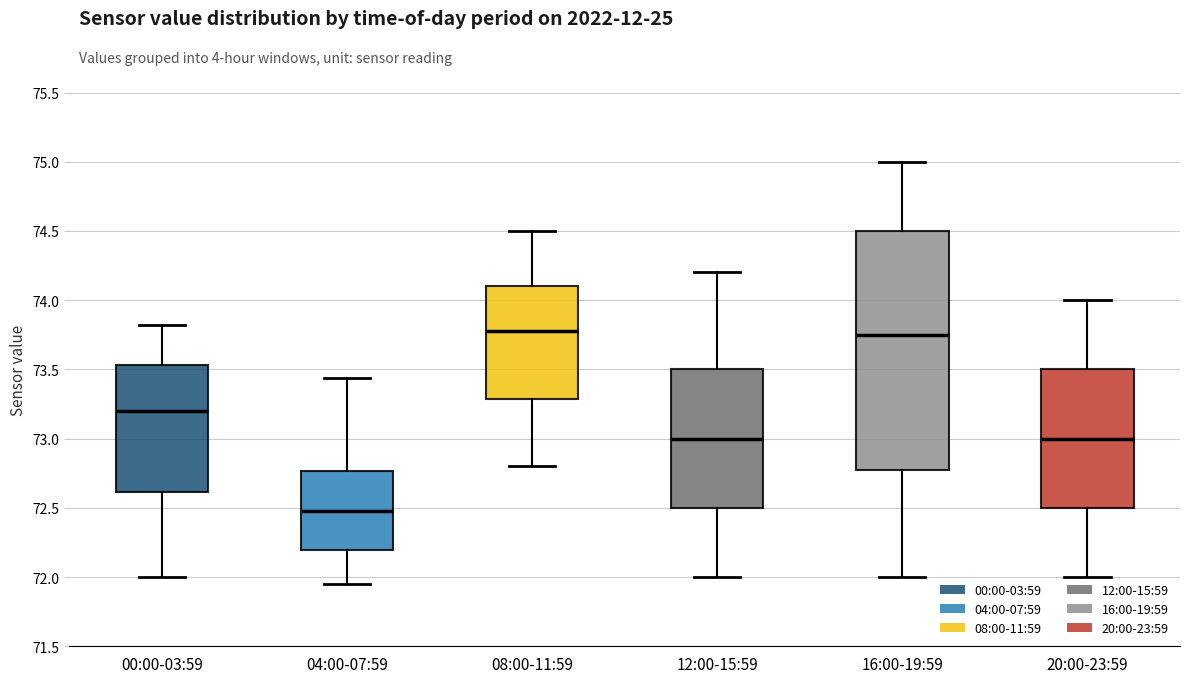

Reading left to right, read every box against the y-axis: the position of its median line, the range the box covers, and the ends of its whiskers. The values are not printed on the chart, so give them approximately, as read against the axis.

00:00-03:59: median 73.20, box 72.60 to 73.55, whiskers 72.00 to 73.80
04:00-07:59: median 72.50, box 72.20 to 72.75, whiskers 71.95 to 73.45
08:00-11:59: median 73.80, box 73.30 to 74.10, whiskers 72.80 to 74.50
12:00-15:59: median 73.00, box 72.50 to 73.50, whiskers 72.00 to 74.20
16:00-19:59: median 73.75, box 72.80 to 74.50, whiskers 72.00 to 75.00
20:00-23:59: median 73.00, box 72.50 to 73.50, whiskers 72.00 to 74.00